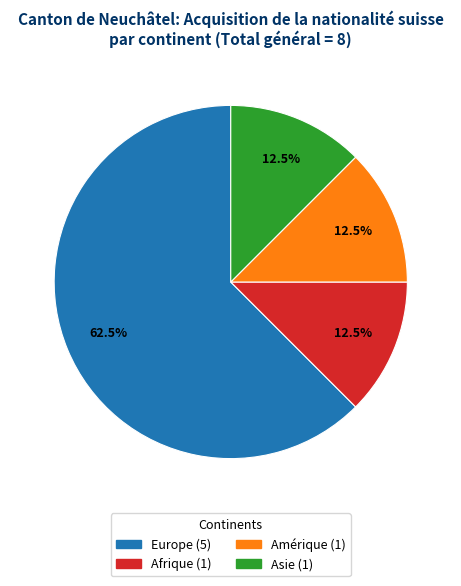

What is the largest slice in the pie chart?

Europe